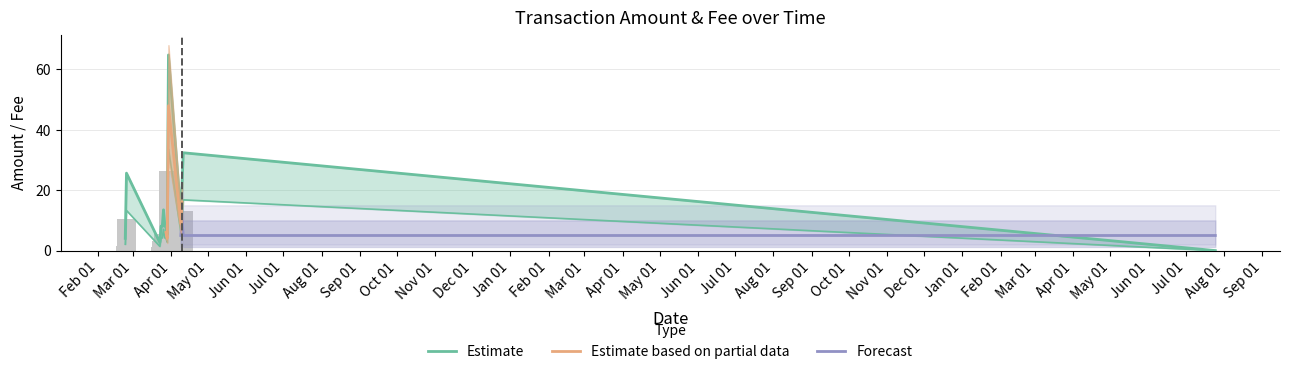

At which label does the data first exceed 3?

2015-02-24